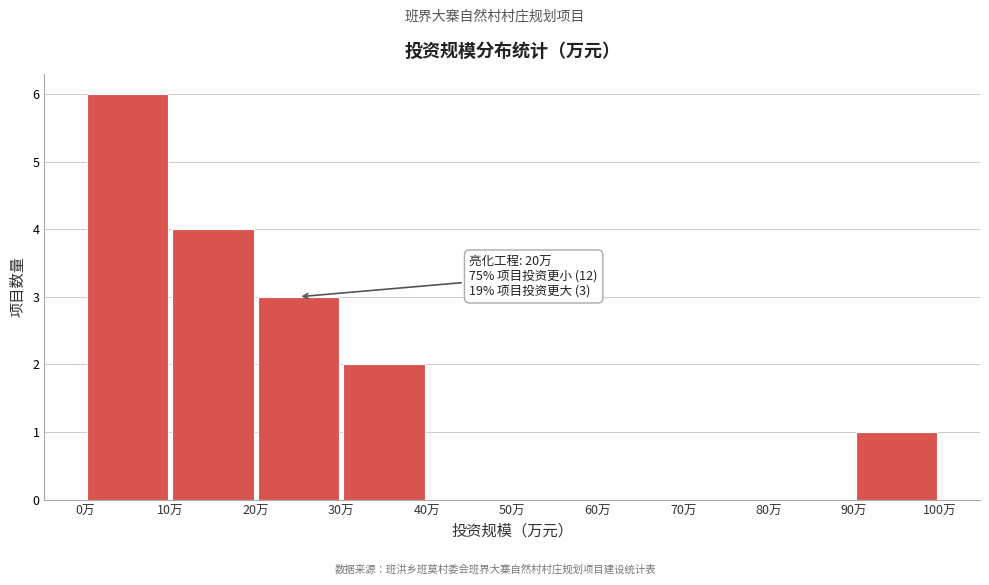

Over which range of the x-axis is the bar tallest?

0 to 10